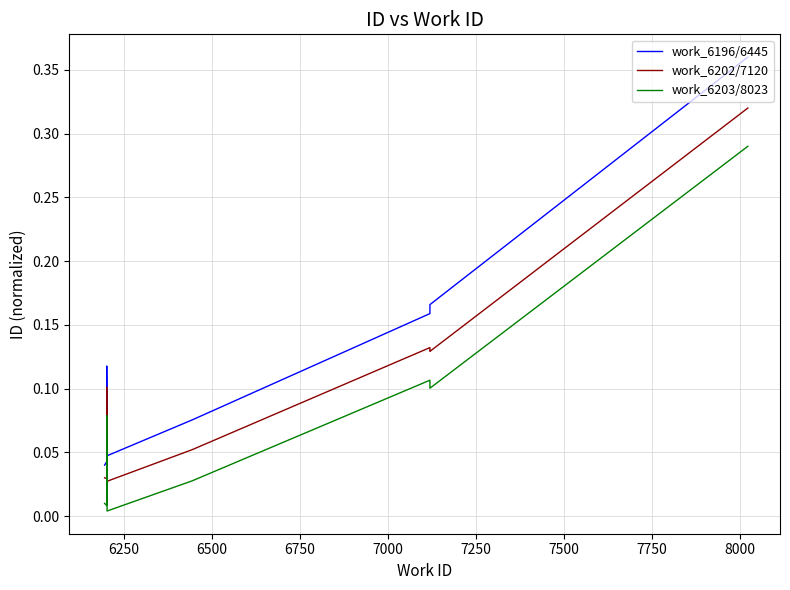

Rank the series by their maximum value, from highest to lowest.

work_6196/6445, work_6202/7120, work_6203/8023